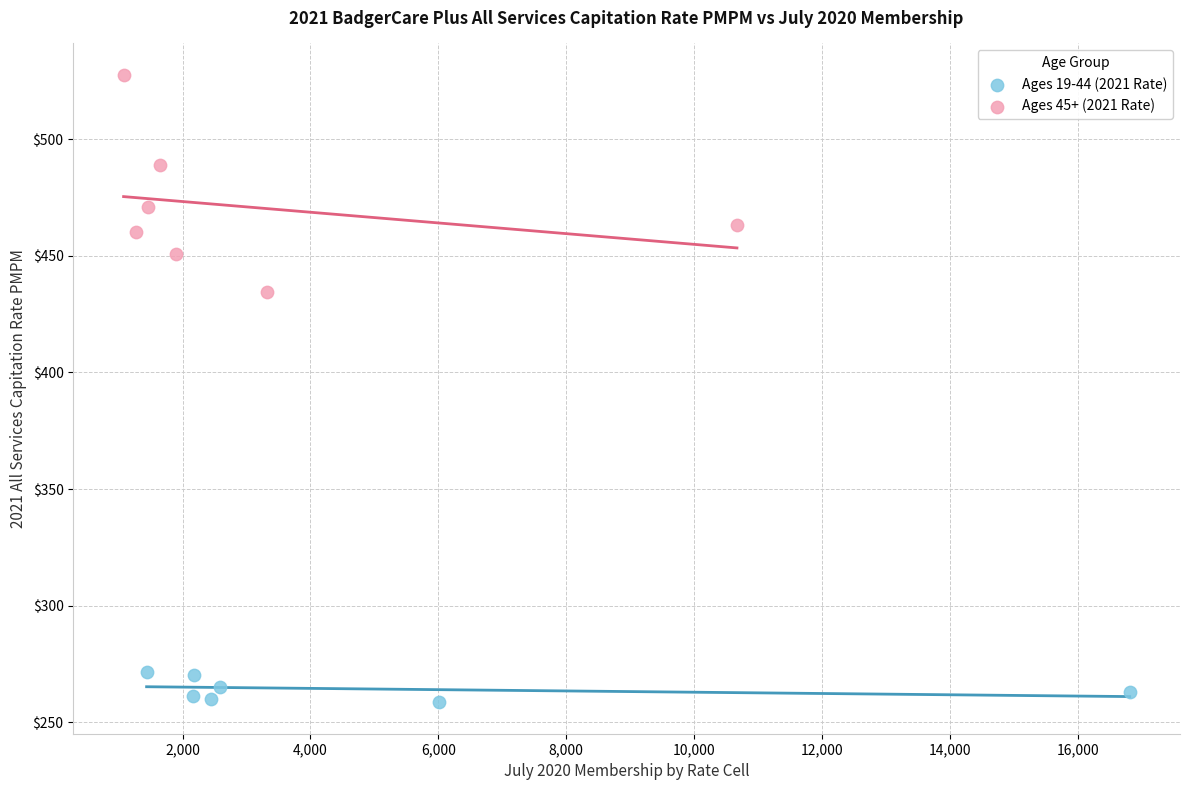

What are all the series names shown in the legend?

Ages 19-44 (2021 Rate), Ages 45+ (2021 Rate)